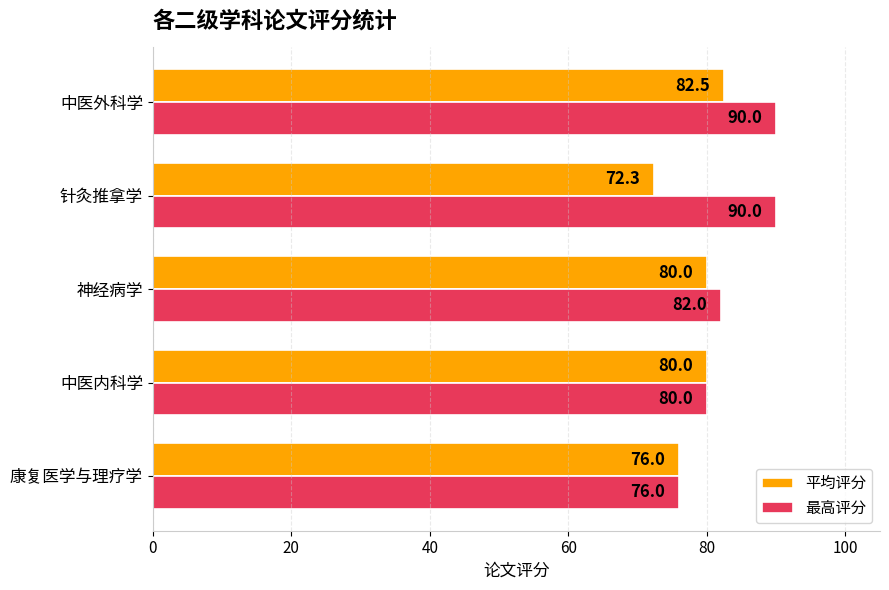

True or false: 最高评分 has a value of 57.3 at 针灸推拿学.

False